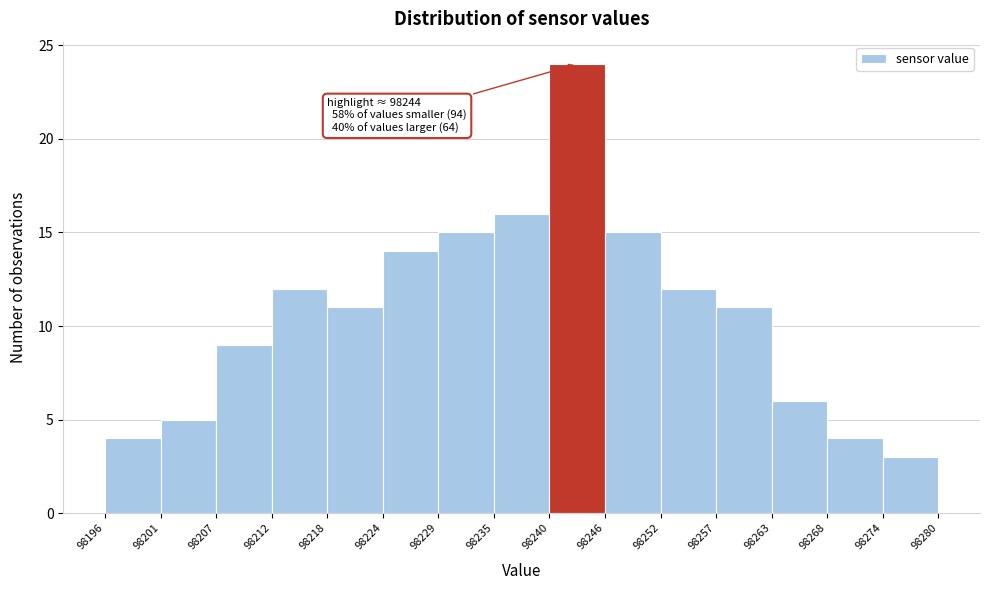

Which range on the x-axis has the tallest bar?

98240 to 98246